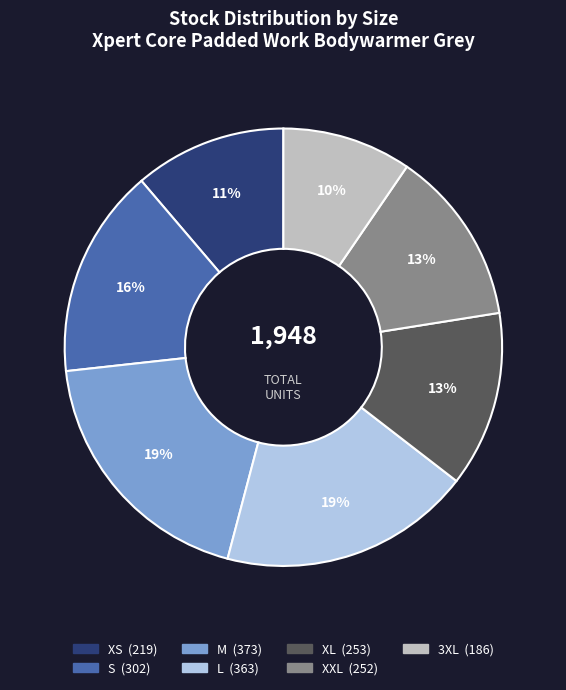

Is the sum of L and S greater than half?

No